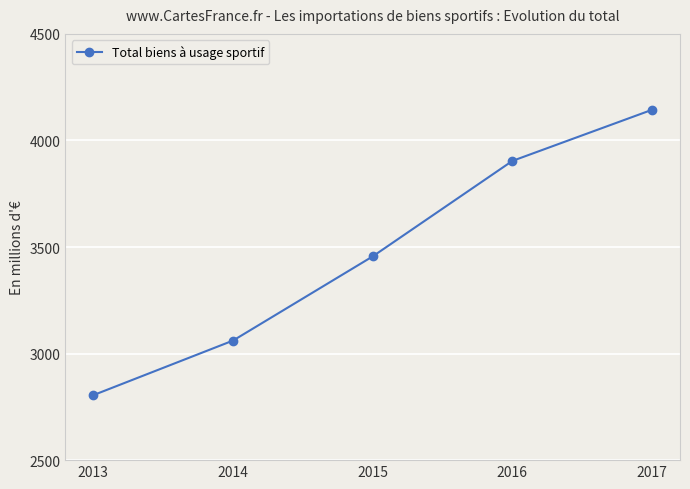

Between 2013 and 2017, which is larger?

2017